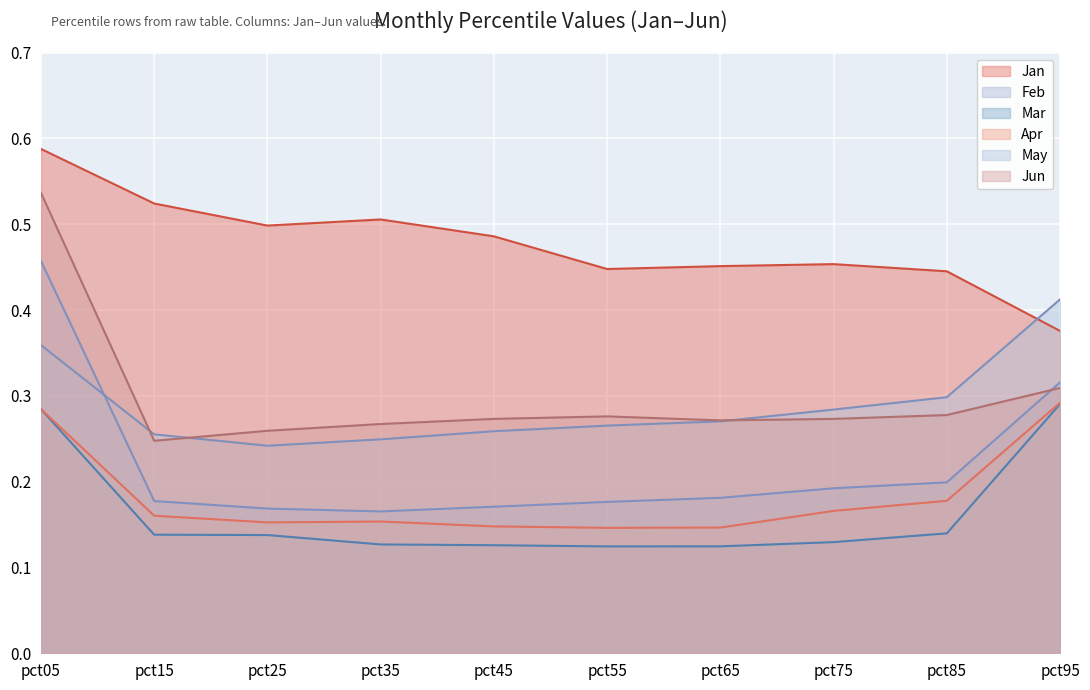

At which category does Jan reach its first local valley?

pct25